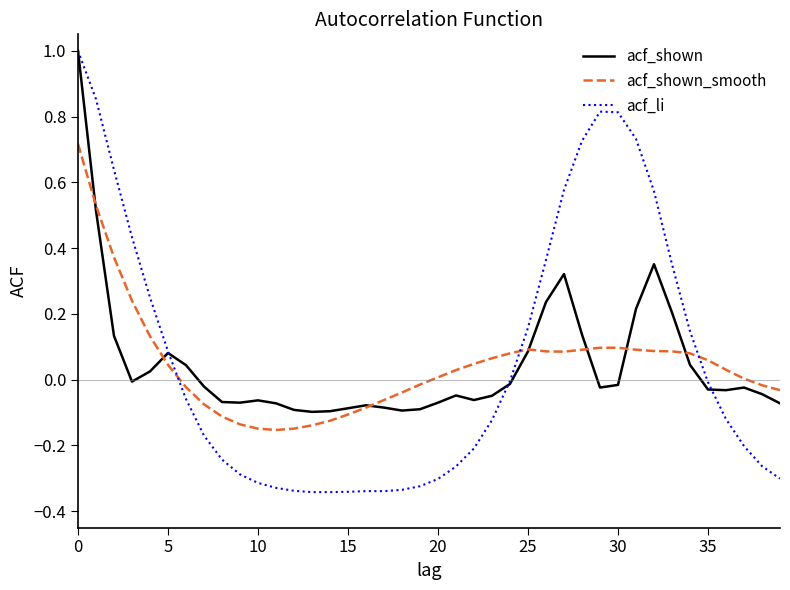

What is the greatest value displayed?

1.0